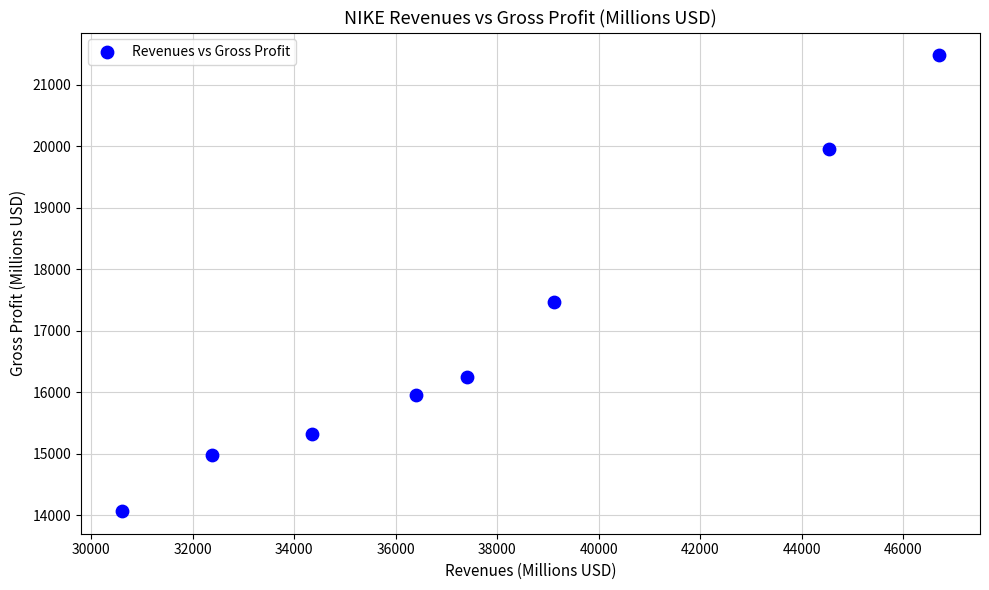

What Y value in the scatter plot is closest to 17773?

17474